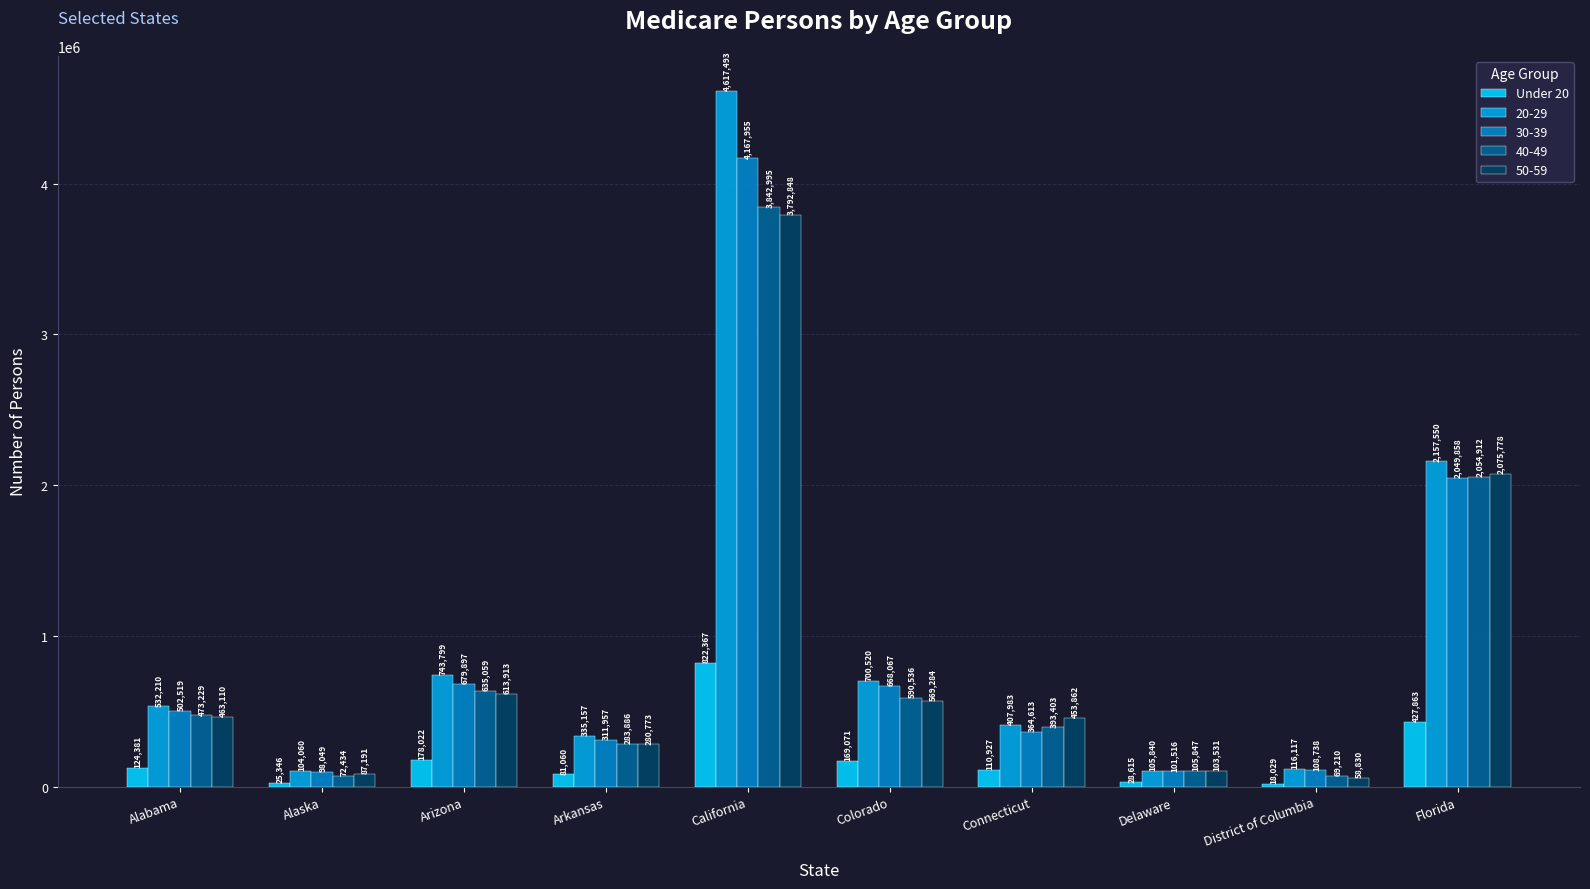

How many data points does each series have?

10